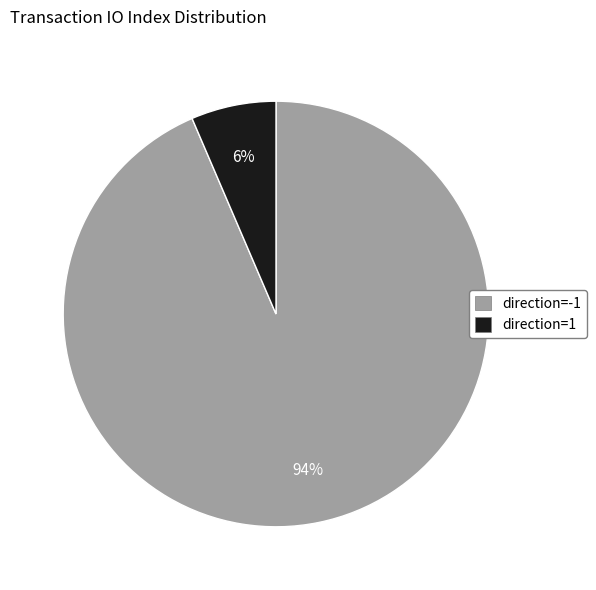

How many slices are in this pie chart?

2